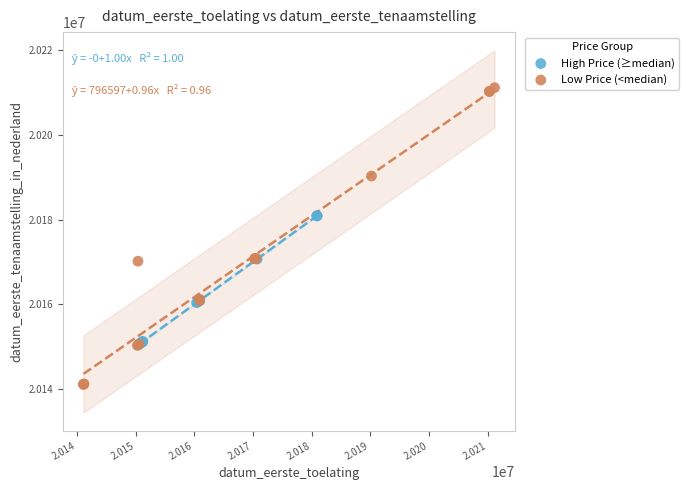

Which series reaches the maximum Y coordinate?

Low Price (<median)